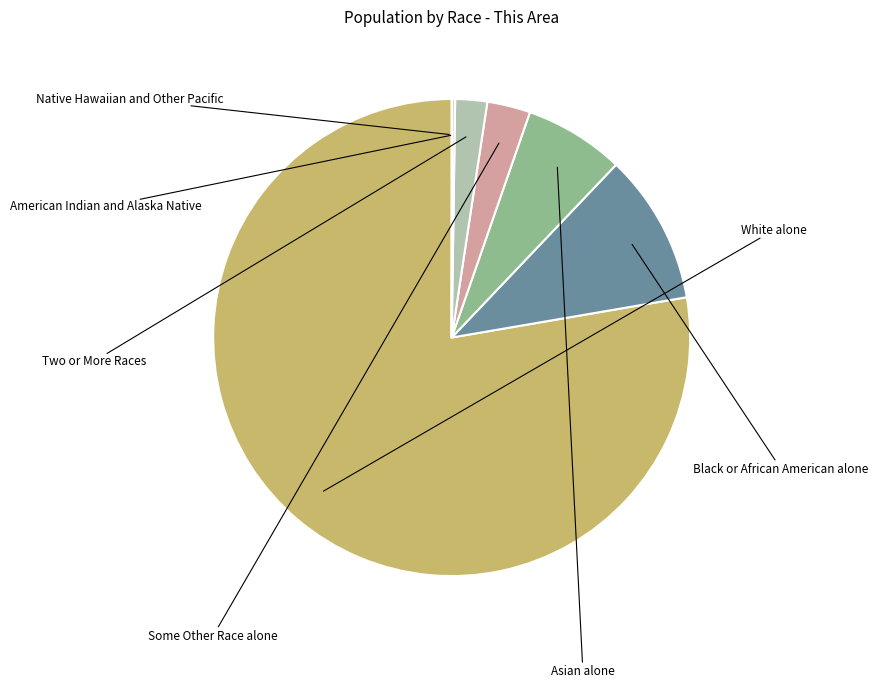

Combined, what portion of the pie is Some Other Race alone and American Indian and Alaska Native?

3.1%